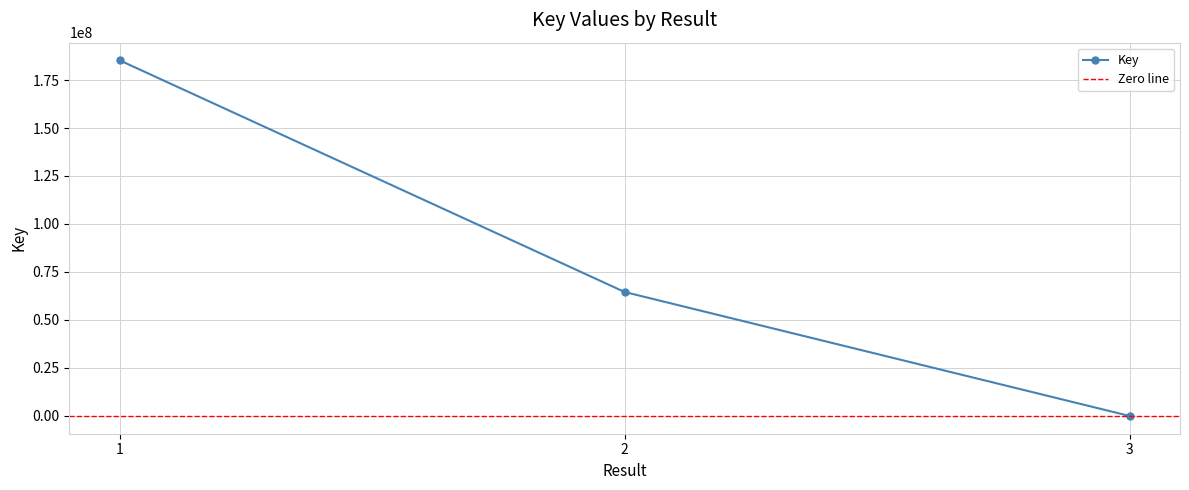

List the labels in order of value, smallest first.

3, , 2, , 1, 